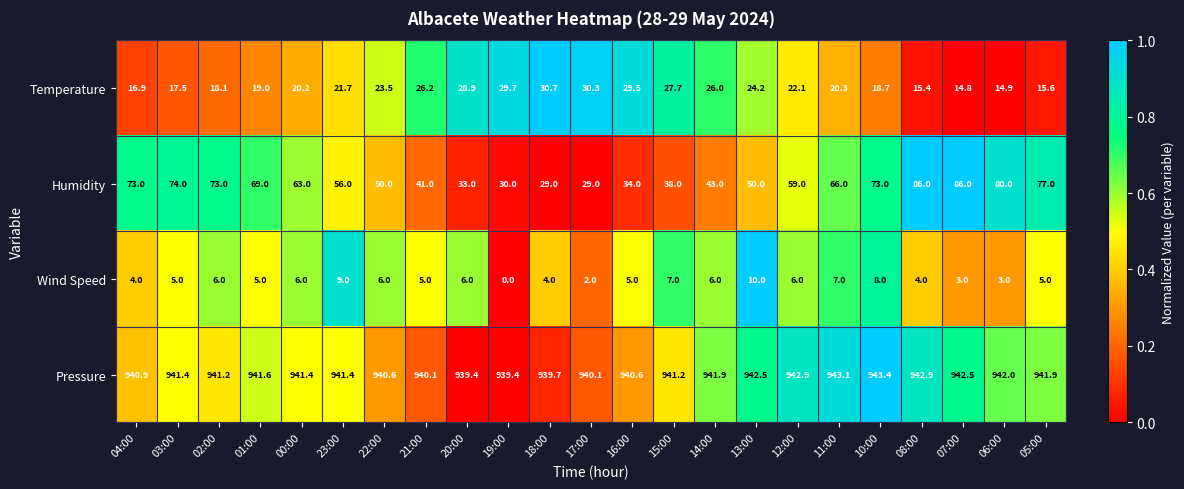

At 00:00, list the series in order from smallest to largest.

Wind Speed, Temperature, Humidity, Pressure